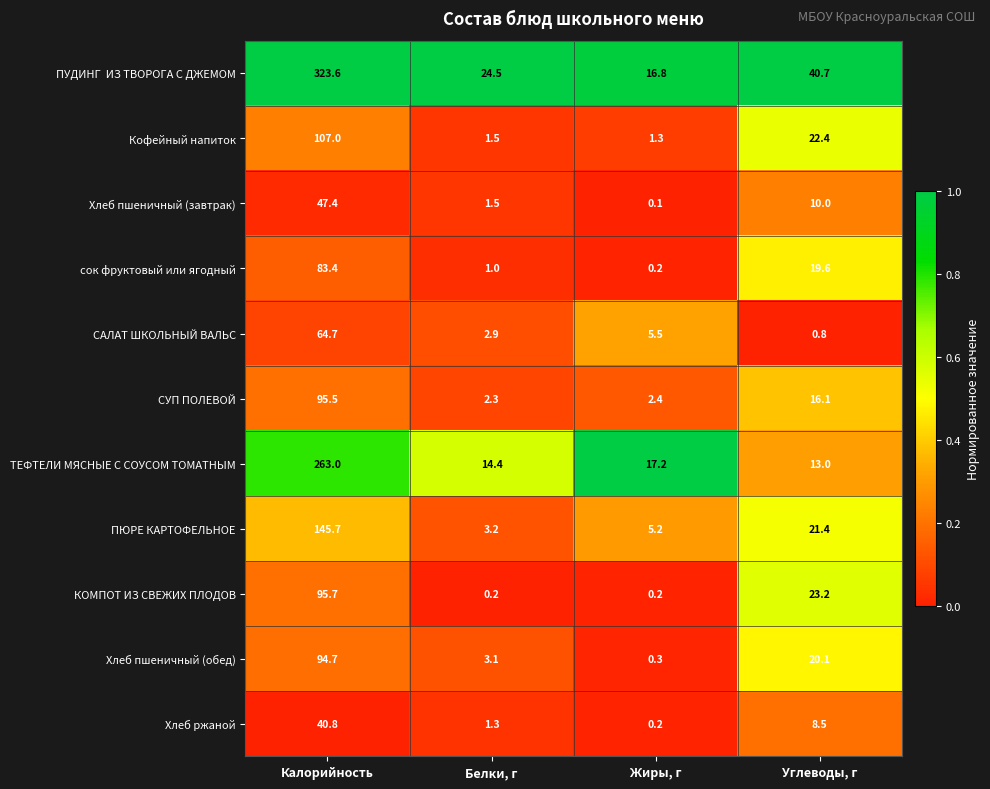

At which category is the sum across all series the highest?

Калорийность